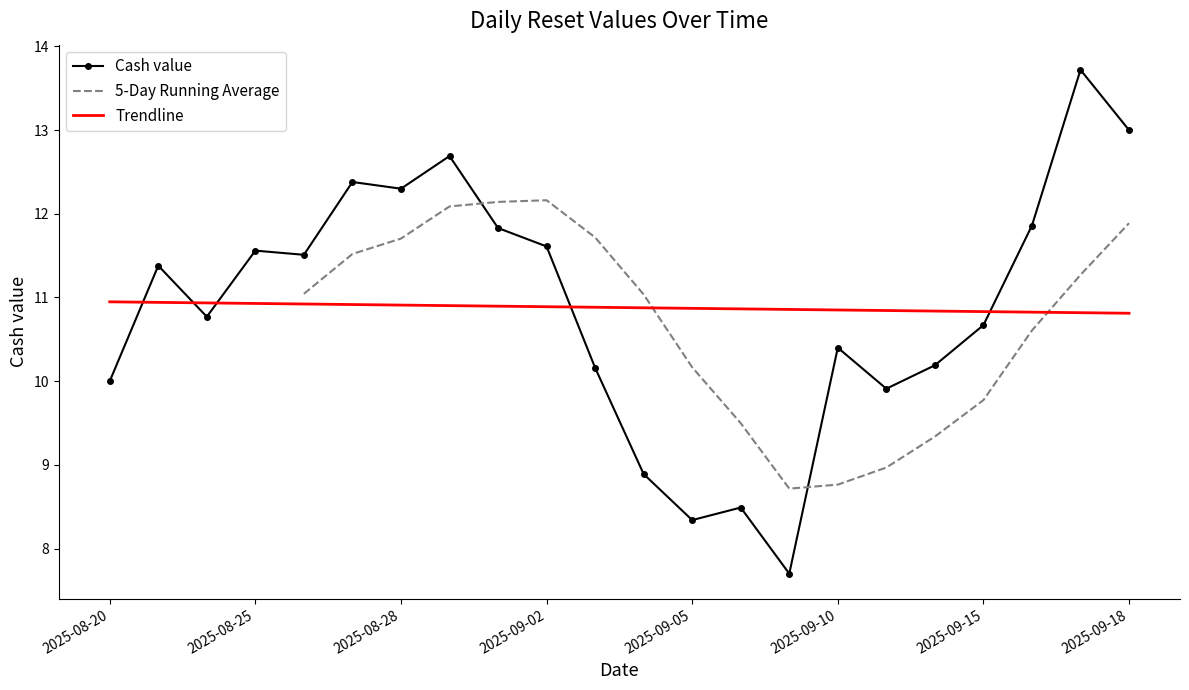

What is the difference between the highest and lowest values at 17?

1.5